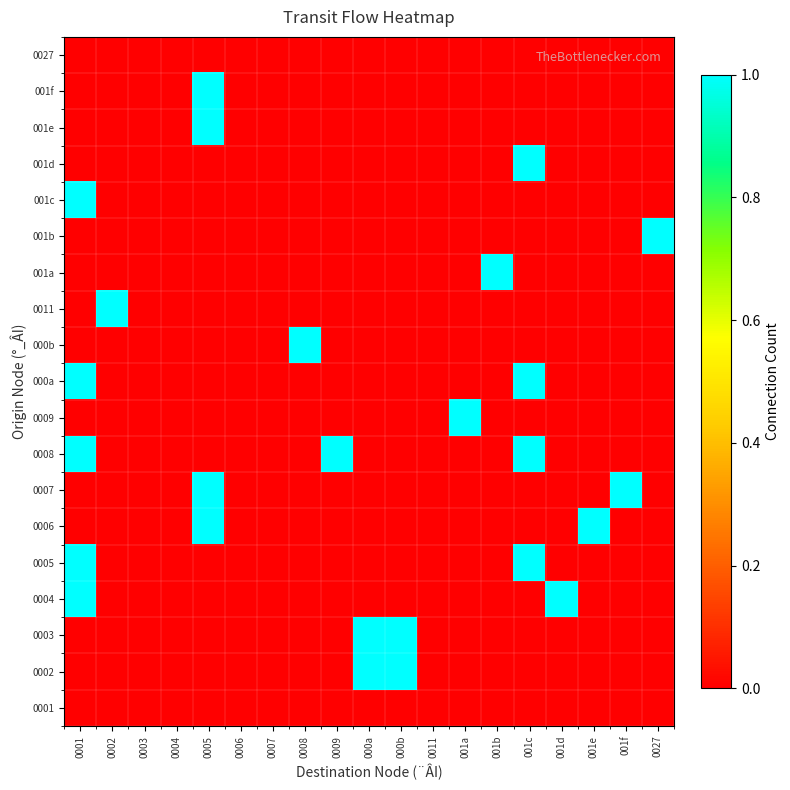

Which series has the largest total across all categories?

0008